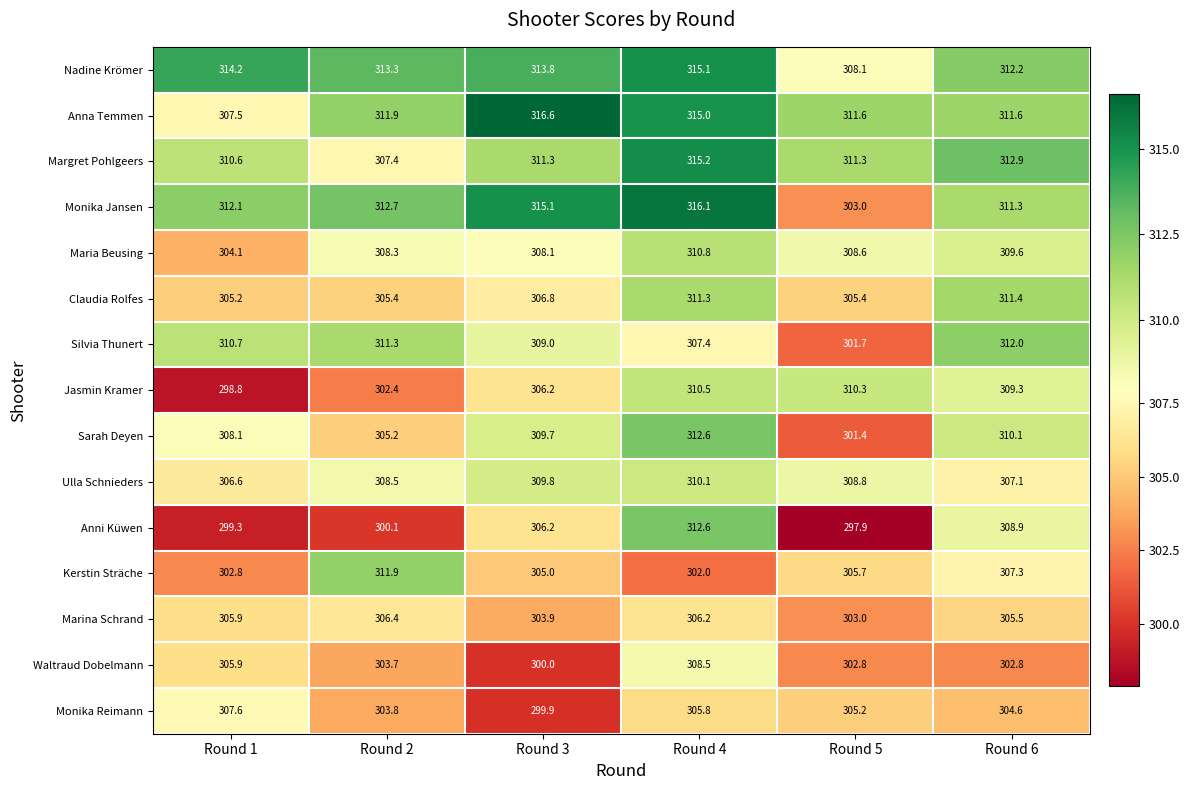

The Silvia Thunert series shows 307.4 at Round 4. True or false?

True